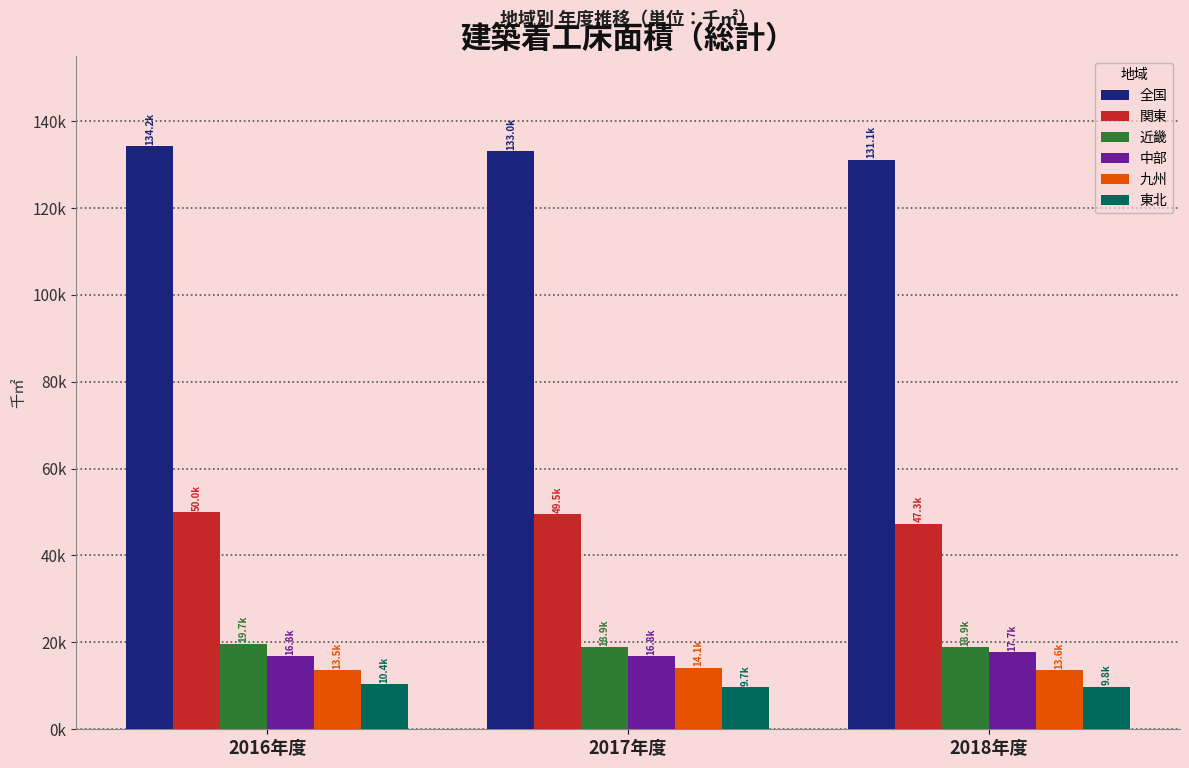

What is the difference between the maximum and minimum values in the 近畿 series?

808.0